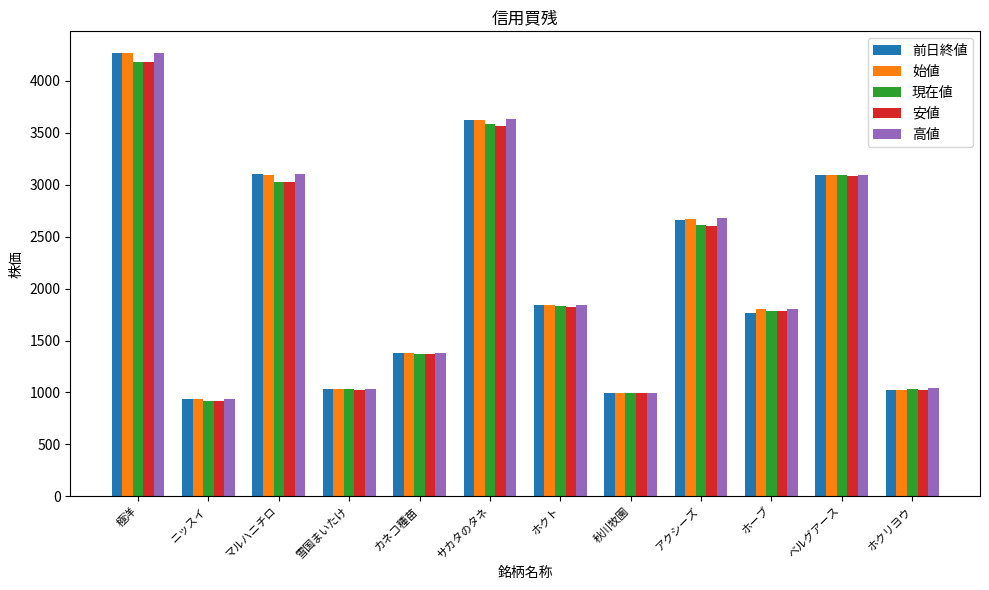

The value of 安値 at 極洋 is 6407.7. True or false?

False